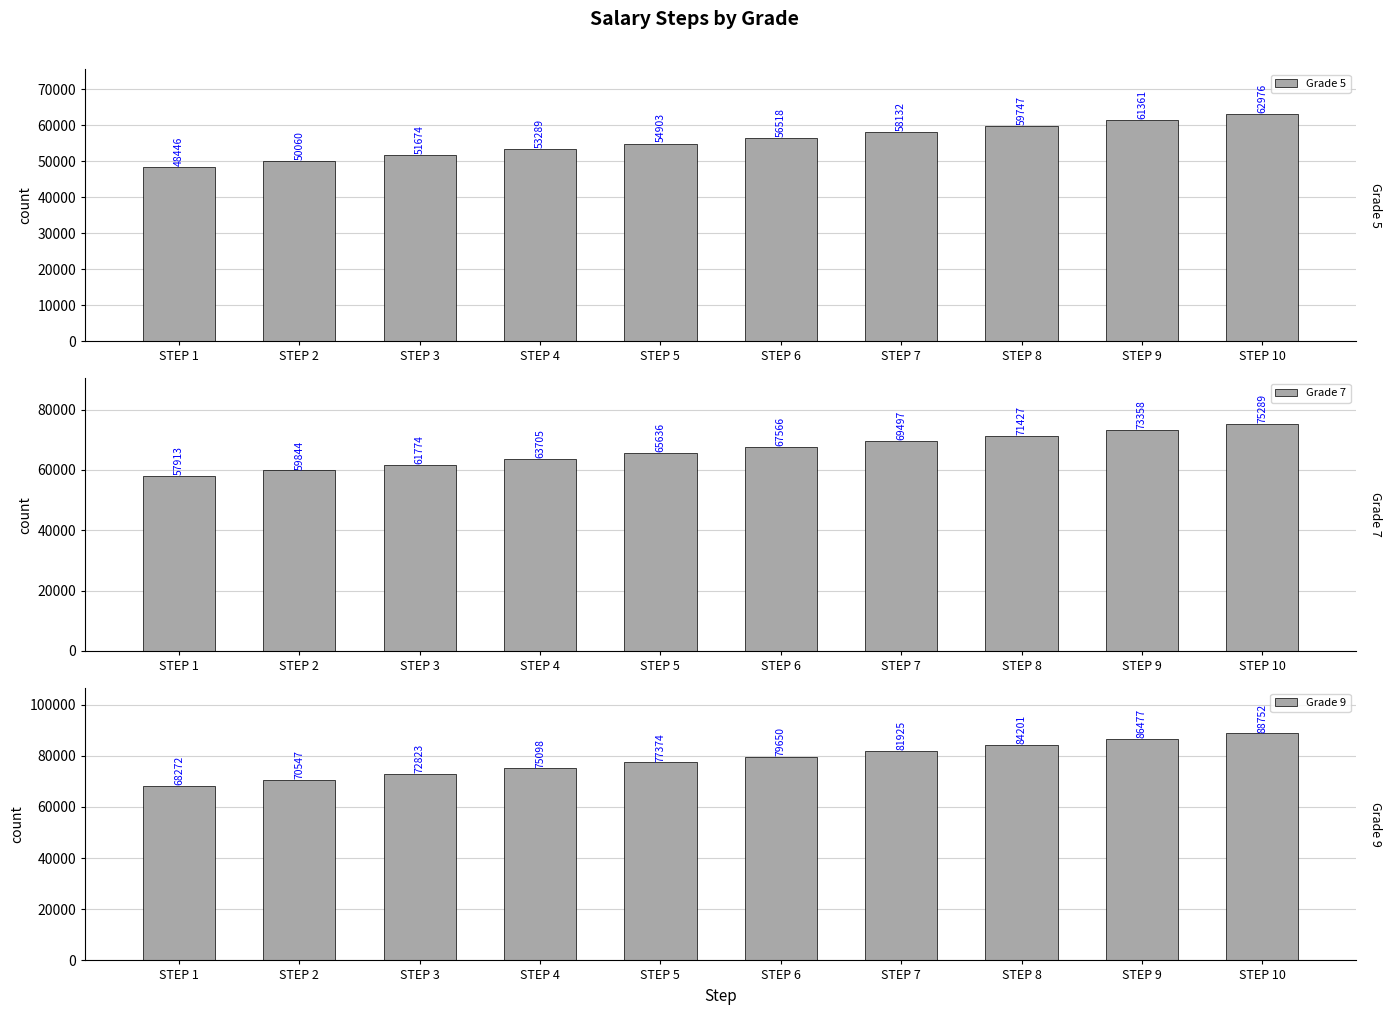

Is it true that Grade 9 equals 110630 at STEP 8?

False